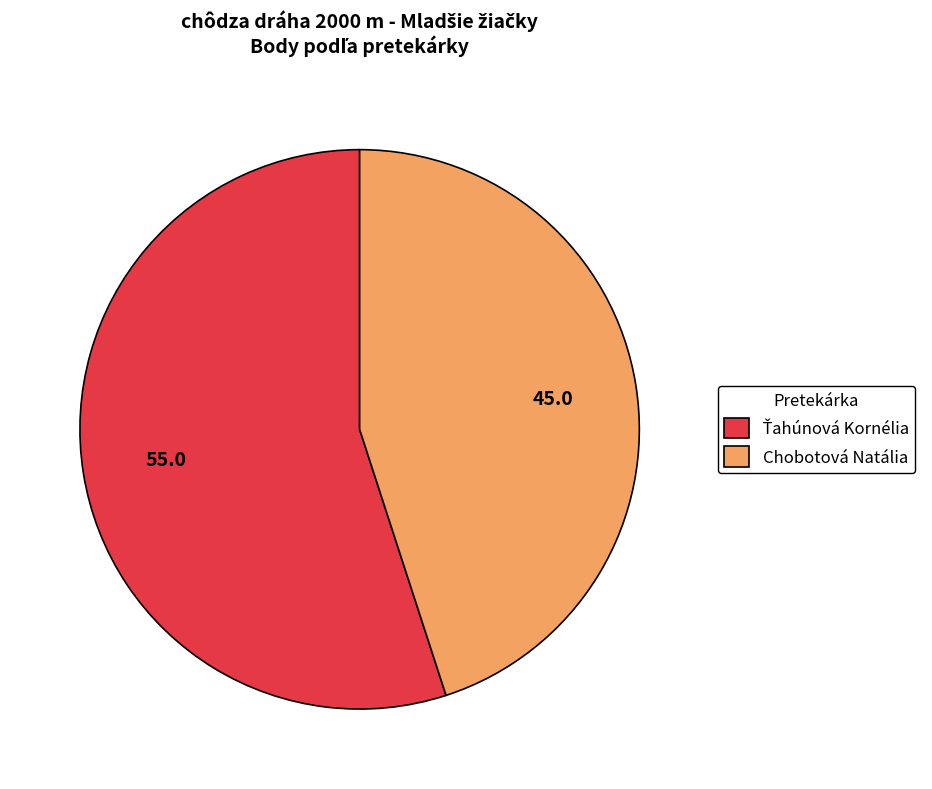

The Chobotová Natália slice represents 45% of the pie. True or false?

True